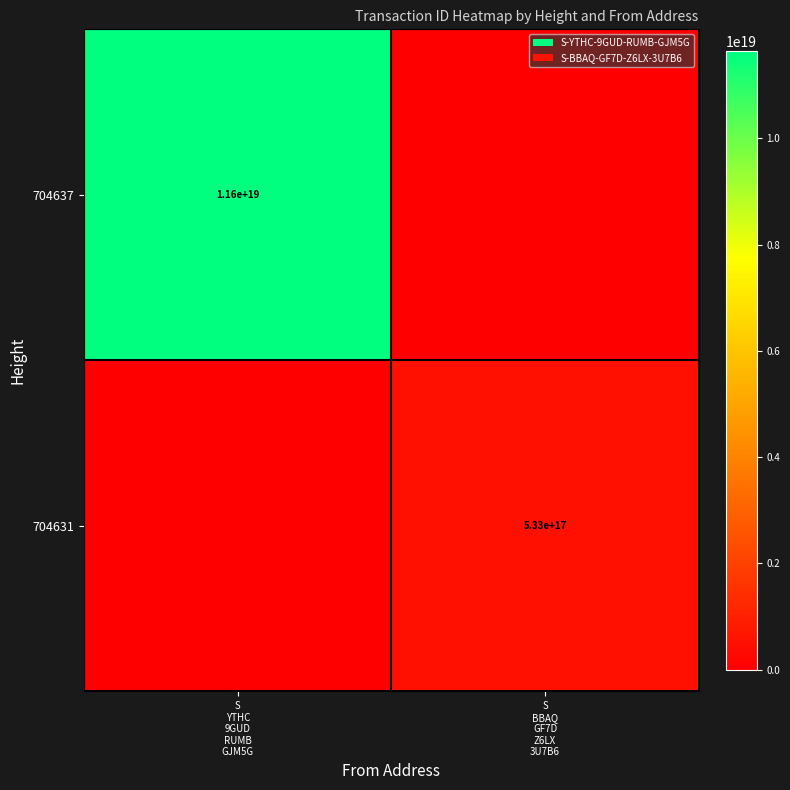

What is the total value across all series at S
BBAQ
GF7D
Z6LX
3U7B6?

533006174652375680